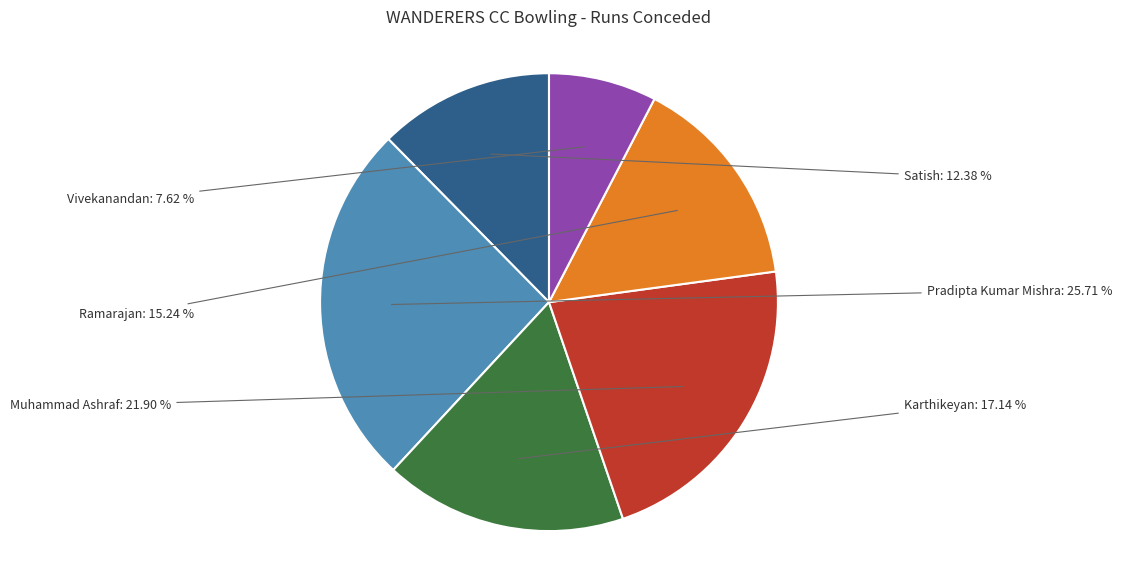

How many segments does this pie chart have?

6